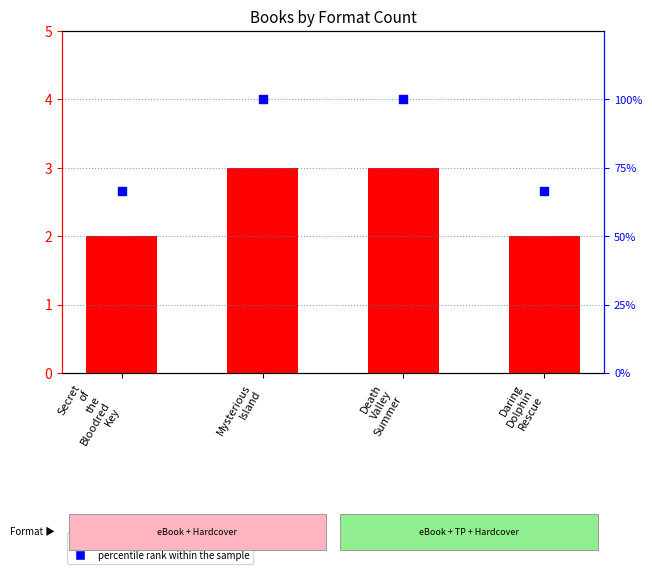

Which series has the largest total across all categories?

percentile rank within the sample